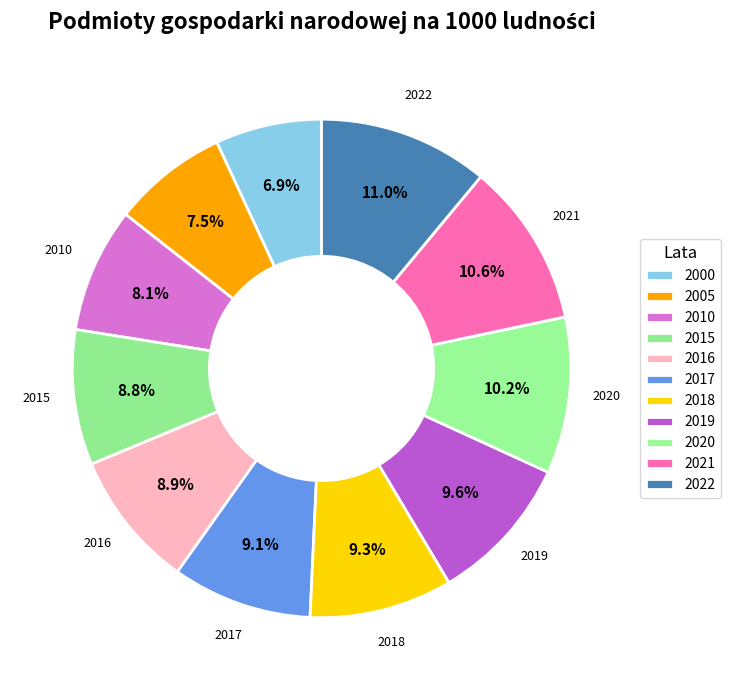

How many slices are in this pie chart?

11